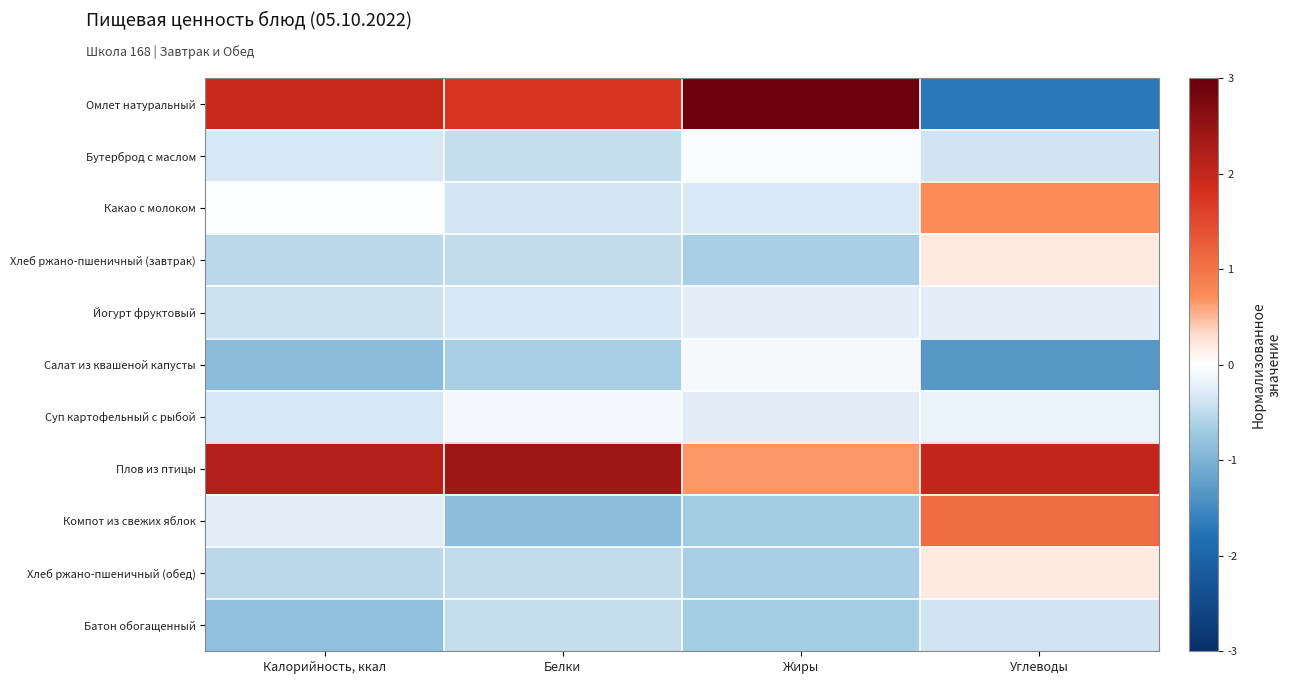

Which series has the largest range (max minus min)?

Омлет натуральный